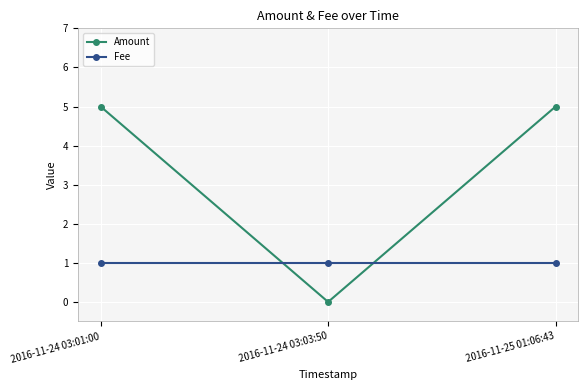

Which label corresponds to the smallest value in the chart?

2016-11-24 03:03:50